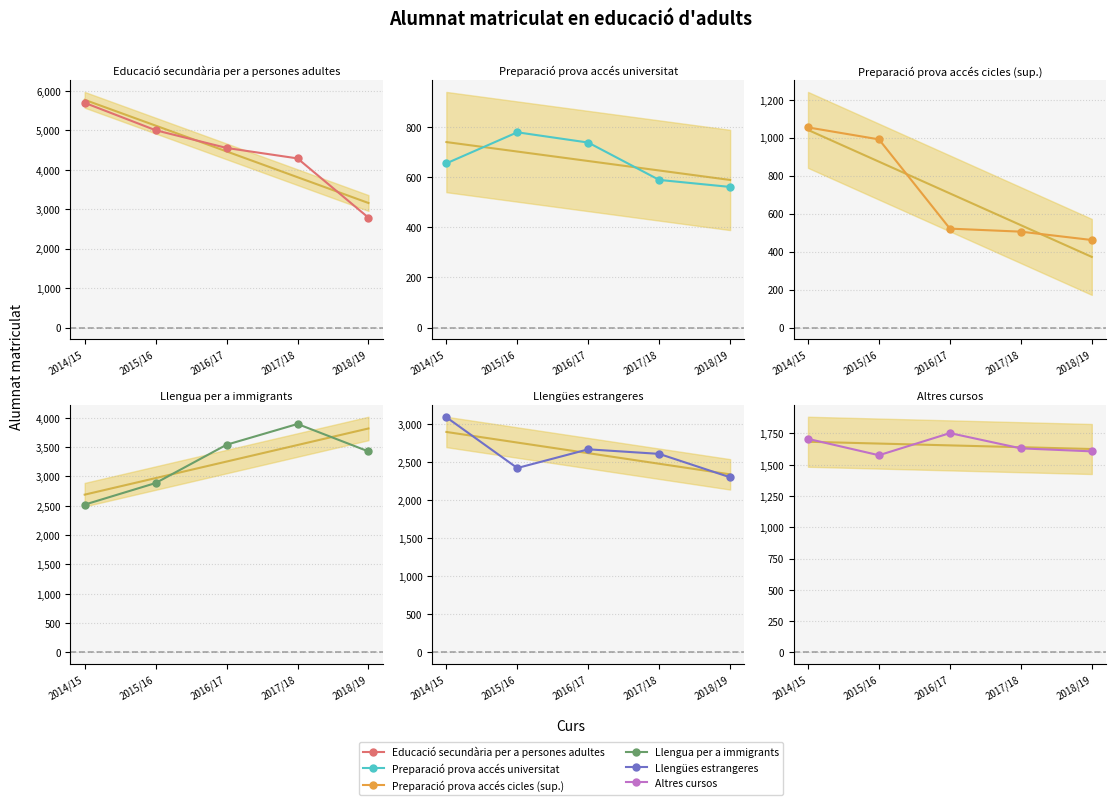

What are all the series names shown in the legend?

Educació secundària per a persones adultes, Preparació prova accés universitat, Preparació prova accés cicles (sup.), Llengua per a immigrants, Llengües estrangeres, Altres cursos